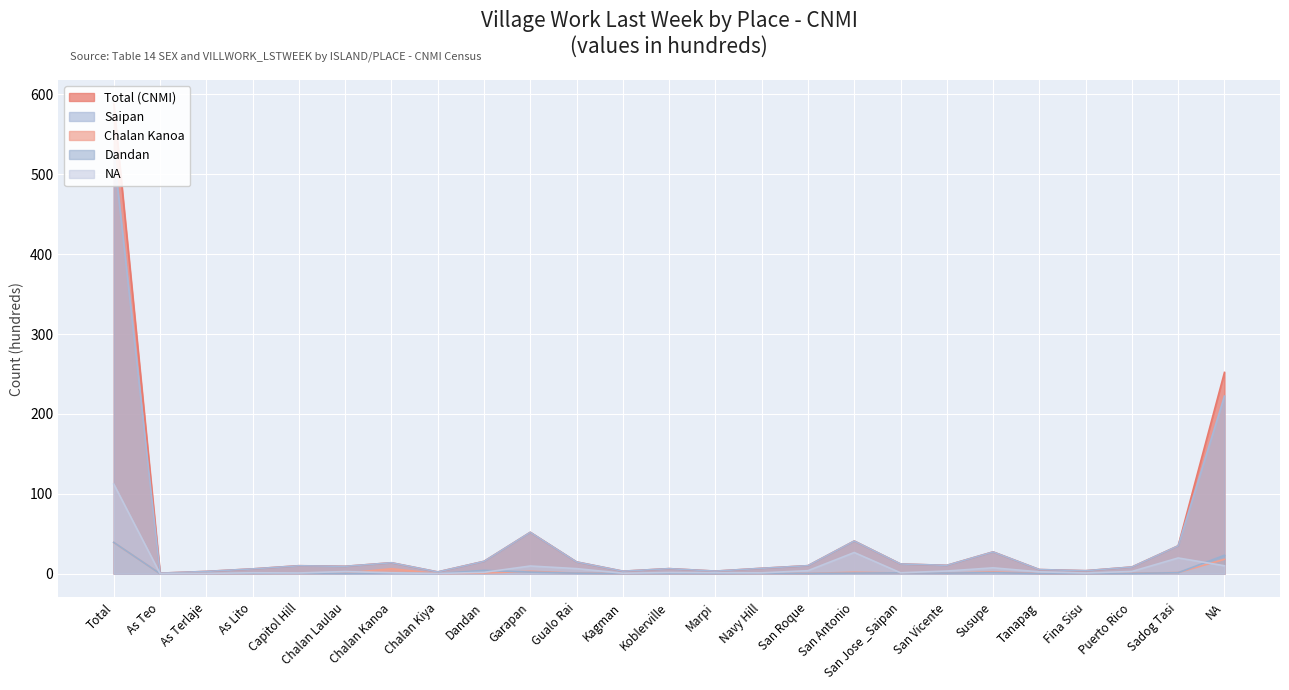

Reading left to right, what are all the values shown in this chart?

Total (CNMI): Total=588.5	As Teo=0.7	As Terlaje=2.9	As Lito=6.0	Capitol Hill=10.0	Chalan Laulau=9.2	Chalan Kanoa=13.7	Chalan Kiya=2.2	Dandan=15.4	Garapan=51.8	Gualo Rai=14.7	Kagman=3.1	Koblerville=6.3	Marpi=3.2	Navy Hill=6.7	San Roque=10.0	San Antonio=40.9	San Jose _Saipan=12.2	San Vicente=10.4	Susupe=27.3	Tanapag=5.2	Fina Sisu=3.7	Puerto Rico=8.4	Sadog Tasi=34.9	NA=252.0
Saipan: Total=527.1	As Teo=0.7	As Terlaje=2.8	As Lito=6.0	Capitol Hill=9.9	Chalan Laulau=9.2	Chalan Kanoa=13.7	Chalan Kiya=2.2	Dandan=15.4	Garapan=51.8	Gualo Rai=14.7	Kagman=3.1	Koblerville=6.3	Marpi=3.2	Navy Hill=6.7	San Roque=10.0	San Antonio=40.9	San Jose _Saipan=12.2	San Vicente=10.4	Susupe=27.2	Tanapag=5.2	Fina Sisu=3.7	Puerto Rico=8.3	Sadog Tasi=34.9	NA=222.3
Chalan Kanoa: Total=39.0	As Teo=0.0	As Terlaje=0.2	As Lito=0.3	Capitol Hill=0.4	Chalan Laulau=0.6	Chalan Kanoa=6.2	Chalan Kiya=0.1	Dandan=0.8	Garapan=3.0	Gualo Rai=0.7	Kagman=0.1	Koblerville=0.2	Marpi=0.1	Navy Hill=0.3	San Roque=0.2	San Antonio=1.8	San Jose _Saipan=0.8	San Vicente=0.5	Susupe=2.3	Tanapag=0.1	Fina Sisu=0.2	Puerto Rico=0.6	Sadog Tasi=1.4	NA=18.0
Dandan: Total=39.1	As Teo=0.0	As Terlaje=0.3	As Lito=0.5	Capitol Hill=0.6	Chalan Laulau=0.4	Chalan Kanoa=0.7	Chalan Kiya=0.1	Dandan=4.2	Garapan=2.0	Gualo Rai=0.6	Kagman=0.1	Koblerville=0.2	Marpi=0.1	Navy Hill=0.4	San Roque=0.2	San Antonio=0.7	San Jose _Saipan=1.0	San Vicente=0.7	Susupe=1.3	Tanapag=0.1	Fina Sisu=0.1	Puerto Rico=0.3	Sadog Tasi=1.2	NA=23.0
NA: Total=112.2	As Teo=0.1	As Terlaje=0.3	As Lito=1.1	Capitol Hill=0.9	Chalan Laulau=2.7	Chalan Kanoa=1.2	Chalan Kiya=0.2	Dandan=1.7	Garapan=9.6	Gualo Rai=6.3	Kagman=0.6	Koblerville=1.5	Marpi=1.2	Navy Hill=1.0	San Roque=3.8	San Antonio=26.5	San Jose _Saipan=1.1	San Vicente=3.3	Susupe=7.3	Tanapag=2.3	Fina Sisu=0.8	Puerto Rico=2.8	Sadog Tasi=19.7	NA=9.9